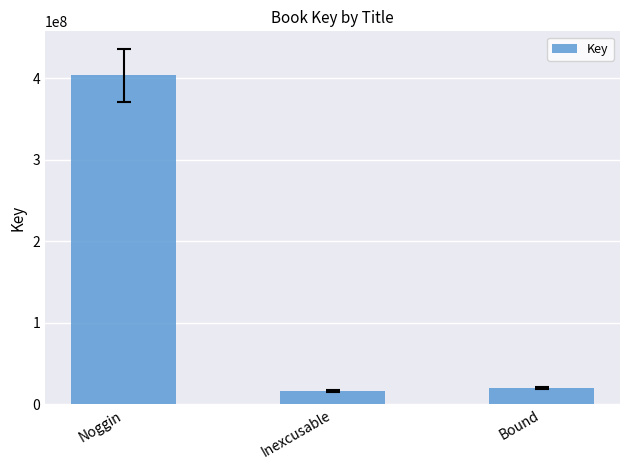

What is the difference between the second highest and minimum values?

3171472